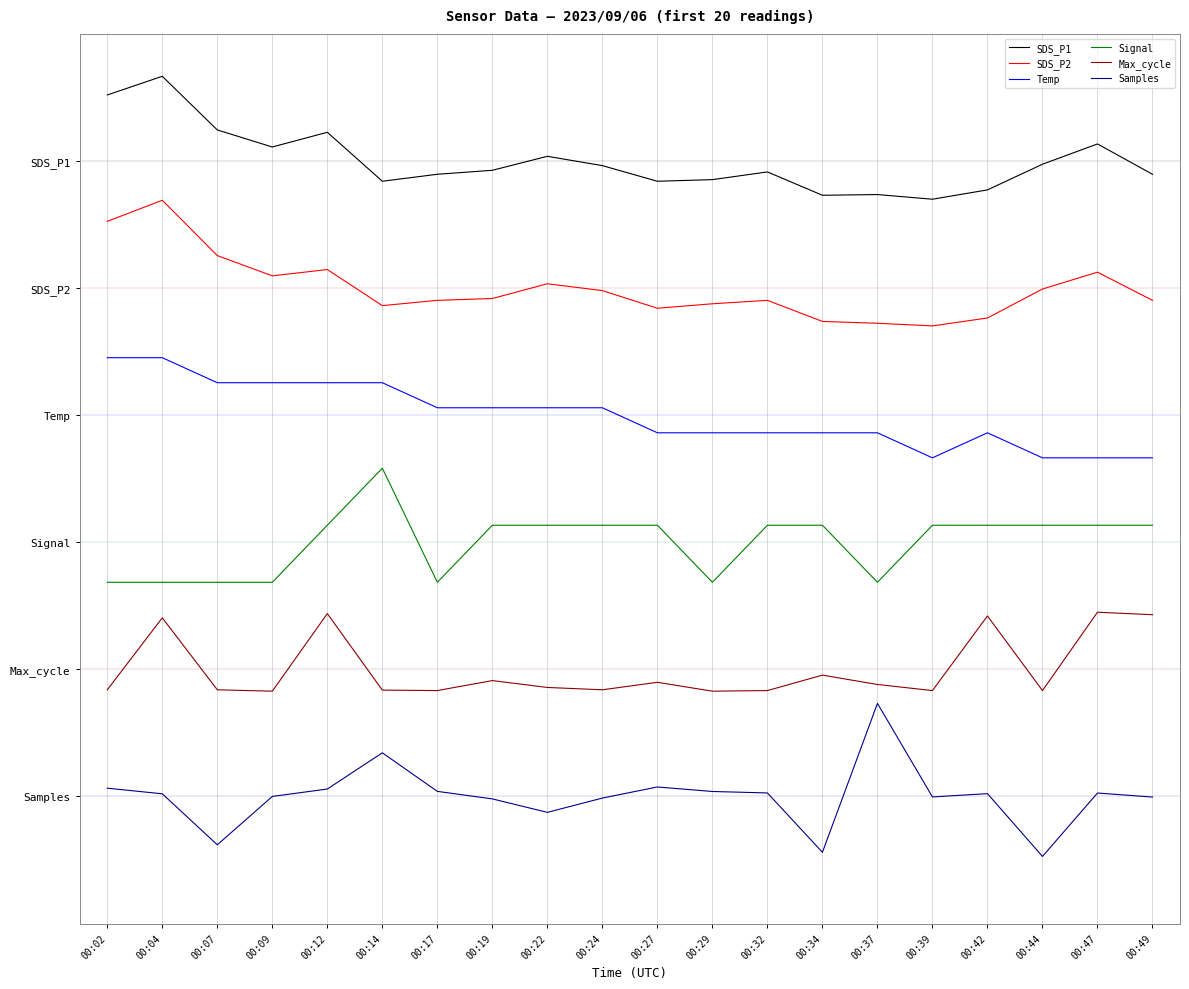

Is it true that Max_cycle equals 3.3 at 00:39?

True